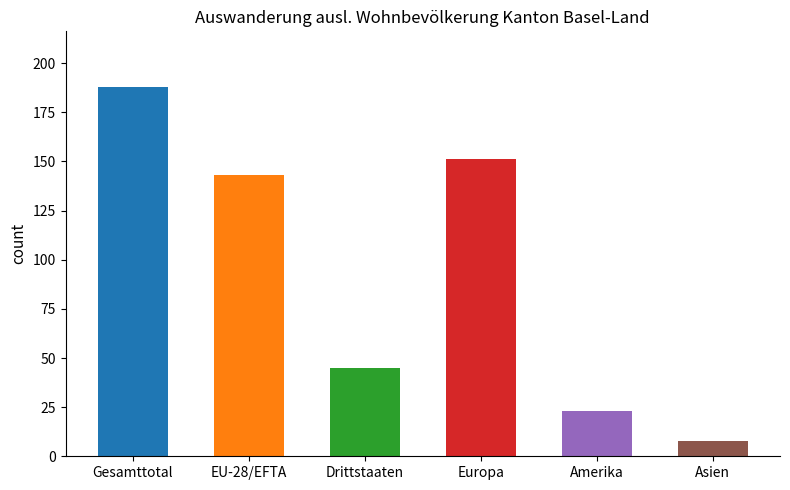

Is it true that the value at Gesamttotal is 188?

True